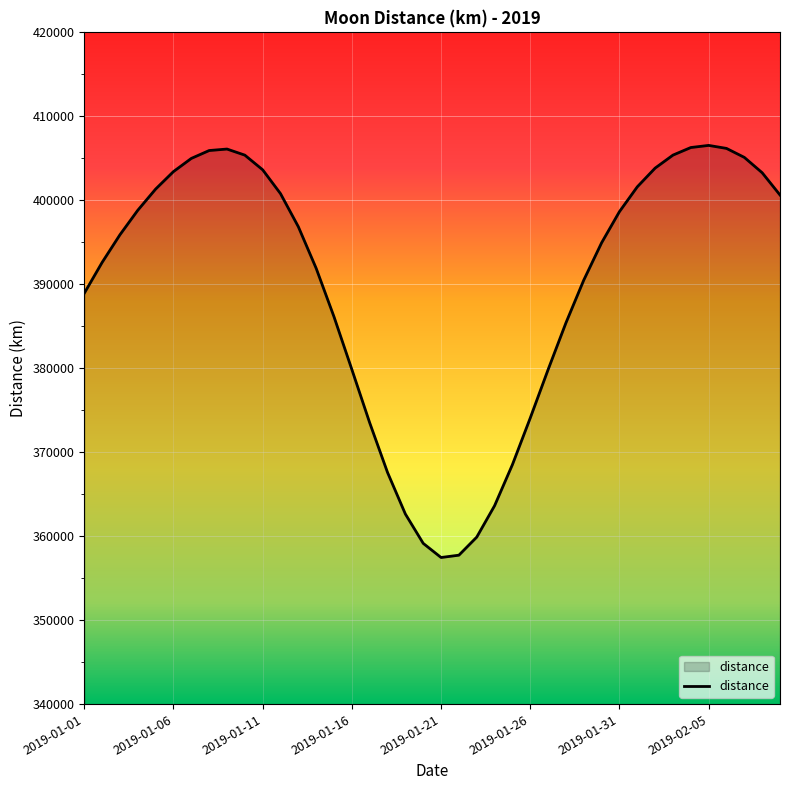

What is the smallest value displayed?

357464.0